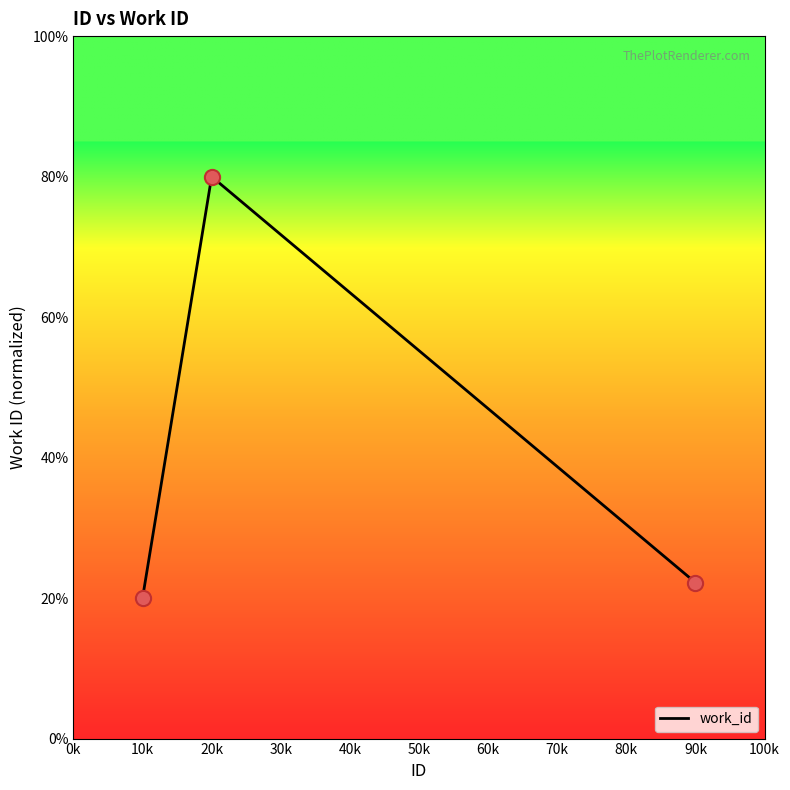

Is this an area chart (filled region under the line)?

No